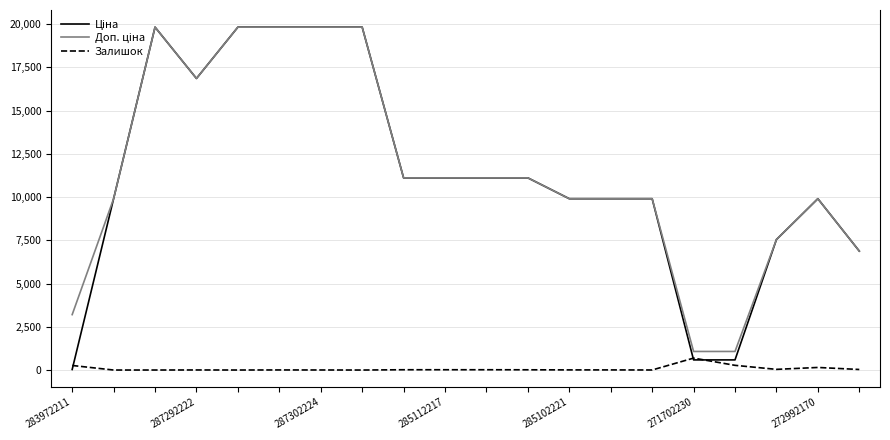

What is the maximum value shown in the chart?

19831.1